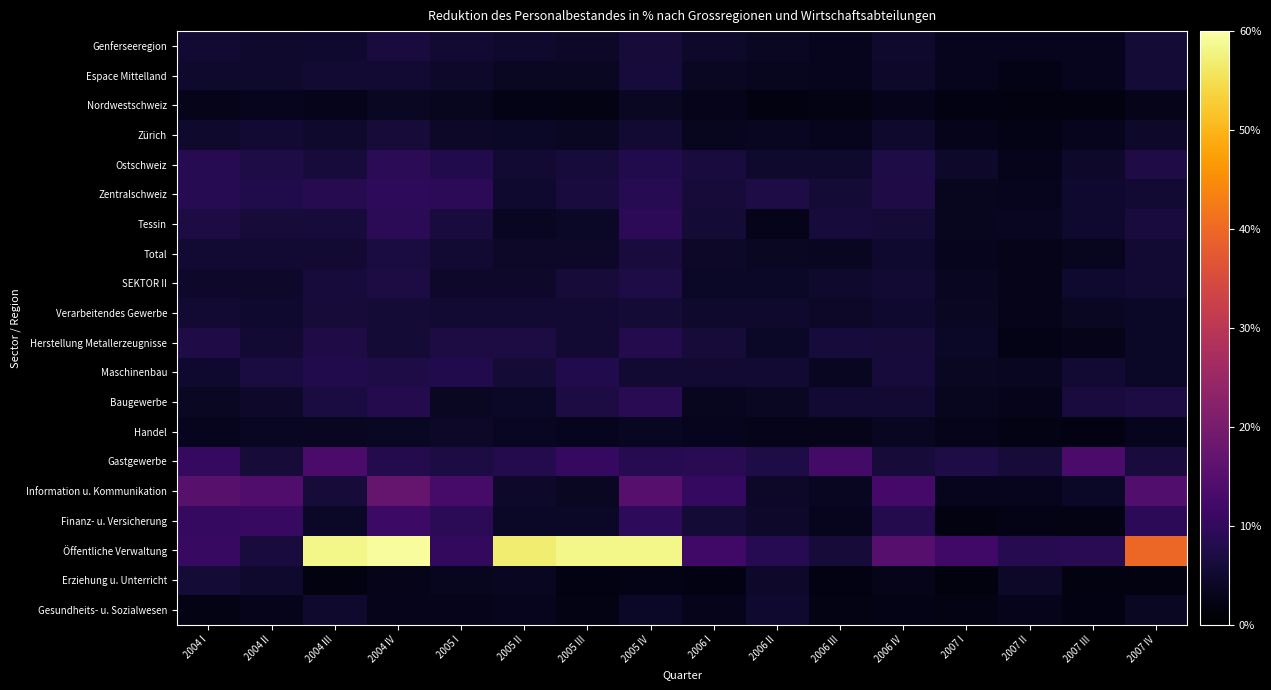

Reading left to right, list all the values displayed in this chart.

Genferseeregion: 2004 I=5.3	2004 II=4.8	2004 III=5.1	2004 IV=6.5	2005 I=5.4	2005 II=4.9	2005 III=4.2	2005 IV=6.0	2006 I=4.5	2006 II=3.9	2006 III=3.2	2006 IV=4.9	2007 I=3.1	2007 II=3.1	2007 III=3.2	2007 IV=5.6
Espace Mittelland: 2004 I=4.8	2004 II=4.8	2004 III=5.5	2004 IV=5.5	2005 I=4.7	2005 II=3.9	2005 III=3.9	2005 IV=6.2	2006 I=3.8	2006 II=3.5	2006 III=3.2	2006 IV=4.6	2007 I=3.1	2007 II=2.5	2007 III=3.2	2007 IV=5.7
Nordwestschweiz: 2004 I=2.6	2004 II=3.1	2004 III=3.0	2004 IV=3.8	2005 I=3.3	2005 II=2.5	2005 III=2.3	2005 IV=3.8	2006 I=2.9	2006 II=1.9	2006 III=2.2	2006 IV=2.9	2007 I=1.9	2007 II=1.7	2007 III=1.8	2007 IV=2.7
Zürich: 2004 I=4.8	2004 II=5.3	2004 III=4.8	2004 IV=6.0	2005 I=4.3	2005 II=4.1	2005 III=4.0	2005 IV=5.3	2006 I=3.5	2006 II=3.7	2006 III=3.1	2006 IV=4.9	2007 I=3.0	2007 II=2.6	2007 III=3.1	2007 IV=4.5
Ostschweiz: 2004 I=8.7	2004 II=7.1	2004 III=6.2	2004 IV=9.1	2005 I=7.8	2005 II=5.2	2005 III=6.2	2005 IV=7.9	2006 I=6.5	2006 II=4.9	2006 III=4.7	2006 IV=7.1	2007 I=4.5	2007 II=3.0	2007 III=4.6	2007 IV=7.4
Zentralschweiz: 2004 I=8.6	2004 II=7.6	2004 III=8.3	2004 IV=9.5	2005 I=9.2	2005 II=5.1	2005 III=6.4	2005 IV=8.6	2006 I=5.9	2006 II=7.2	2006 III=5.7	2006 IV=7.3	2007 I=3.5	2007 II=3.1	2007 III=5.0	2007 IV=5.5
Tessin: 2004 I=6.9	2004 II=6.0	2004 III=6.3	2004 IV=9.0	2005 I=6.4	2005 II=3.6	2005 III=4.0	2005 IV=9.3	2006 I=5.7	2006 II=2.7	2006 III=6.1	2006 IV=5.8	2007 I=3.3	2007 II=3.7	2007 III=5.1	2007 IV=6.4
Total: 2004 I=5.5	2004 II=5.3	2004 III=5.4	2004 IV=6.6	2005 I=5.4	2005 II=4.3	2005 III=4.3	2005 IV=6.3	2006 I=4.4	2006 II=3.8	2006 III=3.6	2006 IV=5.1	2007 I=3.2	2007 II=2.8	2007 III=3.5	2007 IV=5.4
SEKTOR II: 2004 I=4.6	2004 II=4.7	2004 III=6.2	2004 IV=6.8	2005 I=4.5	2005 II=4.7	2005 III=6.0	2005 IV=7.2	2006 I=4.0	2006 II=4.2	2006 III=4.9	2006 IV=5.2	2007 I=3.5	2007 II=2.8	2007 III=5.0	2007 IV=5.4
Verarbeitendes Gewerbe: 2004 I=5.5	2004 II=5.1	2004 III=6.1	2004 IV=5.8	2005 I=5.4	2005 II=5.6	2005 III=5.3	2005 IV=5.8	2006 I=4.8	2006 II=4.7	2006 III=4.3	2006 IV=4.9	2007 I=3.8	2007 II=2.7	2007 III=3.8	2007 IV=4.2
Herstellung Metallerzeugnisse: 2004 I=7.4	2004 II=5.6	2004 III=7.5	2004 IV=5.8	2005 I=6.9	2005 II=6.8	2005 III=5.5	2005 IV=8.0	2006 I=6.0	2006 II=4.2	2006 III=6.3	2006 IV=5.9	2007 I=4.2	2007 II=2.3	2007 III=2.7	2007 IV=4.2
Maschinenbau: 2004 I=5.0	2004 II=6.7	2004 III=7.8	2004 IV=7.1	2005 I=7.8	2005 II=5.7	2005 III=7.8	2005 IV=5.4	2006 I=5.5	2006 II=5.4	2006 III=3.5	2006 IV=6.2	2007 I=3.9	2007 II=3.7	2007 III=5.5	2007 IV=4.0
Baugewerbe: 2004 I=3.9	2004 II=4.5	2004 III=6.7	2004 IV=8.0	2005 I=3.8	2005 II=4.0	2005 III=6.9	2005 IV=8.7	2006 I=3.4	2006 II=3.9	2006 III=5.6	2006 IV=5.6	2007 I=3.4	2007 II=2.9	2007 III=6.4	2007 IV=6.8
Handel: 2004 I=3.3	2004 II=3.7	2004 III=3.6	2004 IV=3.8	2005 I=4.4	2005 II=3.7	2005 III=3.1	2005 IV=3.7	2006 I=3.2	2006 II=2.7	2006 III=2.7	2006 IV=3.6	2007 I=2.8	2007 II=2.1	2007 III=1.9	2007 IV=3.2
Gastgewerbe: 2004 I=10.5	2004 II=6.0	2004 III=13.2	2004 IV=8.1	2005 I=7.0	2005 II=8.1	2005 III=10.4	2005 IV=8.4	2006 I=8.7	2006 II=7.0	2006 III=12.2	2006 IV=6.0	2007 I=7.0	2007 II=6.1	2007 III=13.2	2007 IV=6.5
Information u. Kommunikation: 2004 I=15.4	2004 II=14.3	2004 III=6.0	2004 IV=17.4	2005 I=12.8	2005 II=4.5	2005 III=4.0	2005 IV=15.2	2006 I=10.1	2006 II=4.3	2006 III=3.6	2006 IV=12.6	2007 I=3.2	2007 II=3.1	2007 III=4.2	2007 IV=14.4
Finanz- u. Versicherung: 2004 I=10.1	2004 II=10.7	2004 III=4.1	2004 IV=11.4	2005 I=9.1	2005 II=4.2	2005 III=4.1	2005 IV=9.5	2006 I=5.8	2006 II=4.5	2006 III=3.1	2006 IV=8.0	2007 I=1.8	2007 II=2.4	2007 III=2.3	2007 IV=9.2
Öffentliche Verwaltung: 2004 I=10.6	2004 II=6.4	2004 III=58.2	2004 IV=59.5	2005 I=10.0	2005 II=56.8	2005 III=58.2	2005 IV=58.1	2006 I=12.1	2006 II=8.5	2006 III=6.0	2006 IV=15.1	2007 I=12.0	2007 II=8.3	2007 III=8.7	2007 IV=39.7
Erziehung u. Unterricht: 2004 I=5.8	2004 II=4.7	2004 III=1.7	2004 IV=2.6	2005 I=3.4	2005 II=3.7	2005 III=1.9	2005 IV=2.5	2006 I=1.9	2006 II=4.6	2006 III=2.1	2006 IV=2.7	2007 I=1.5	2007 II=4.4	2007 III=1.7	2007 IV=1.7
Gesundheits- u. Sozialwesen: 2004 I=2.2	2004 II=2.9	2004 III=4.7	2004 IV=2.9	2005 I=3.0	2005 II=3.1	2005 III=2.2	2005 IV=4.1	2006 I=3.0	2006 II=5.0	2006 III=2.3	2006 IV=2.4	2007 I=2.3	2007 II=3.0	2007 III=2.0	2007 IV=3.9